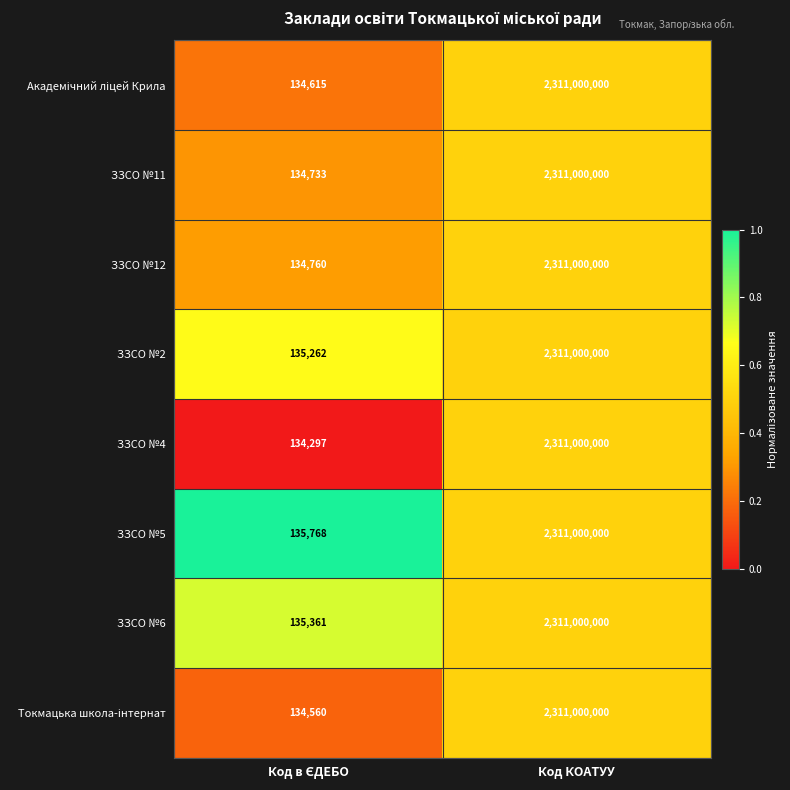

What is the average value of the ЗЗСО №5 series?

1155567884